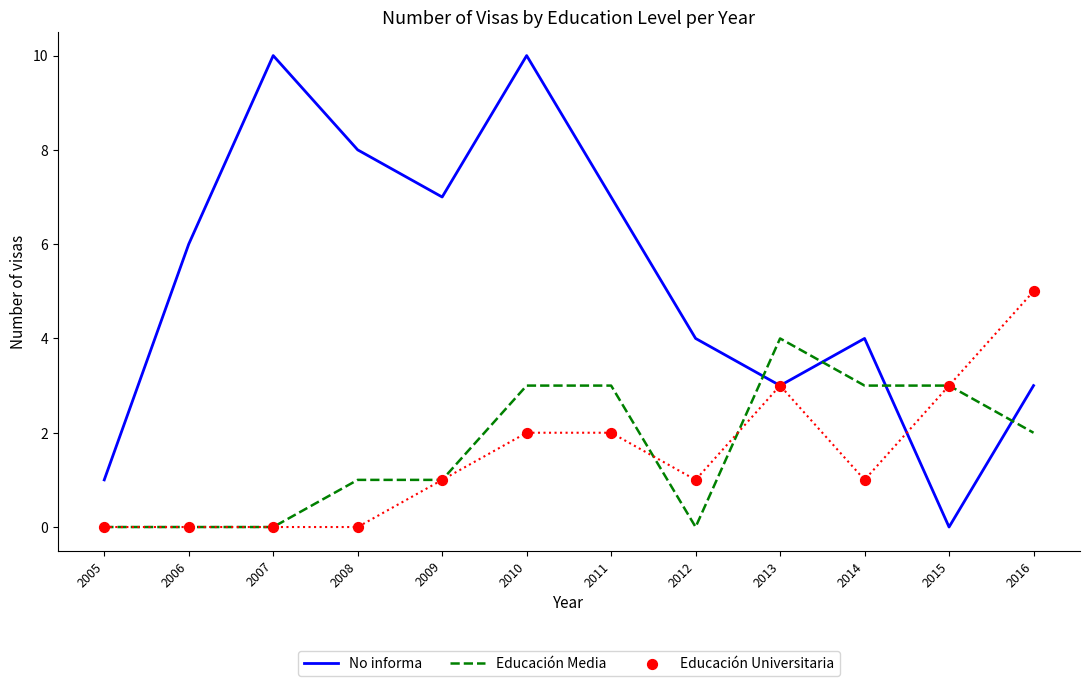

Which series reaches the maximum Y coordinate?

No informa